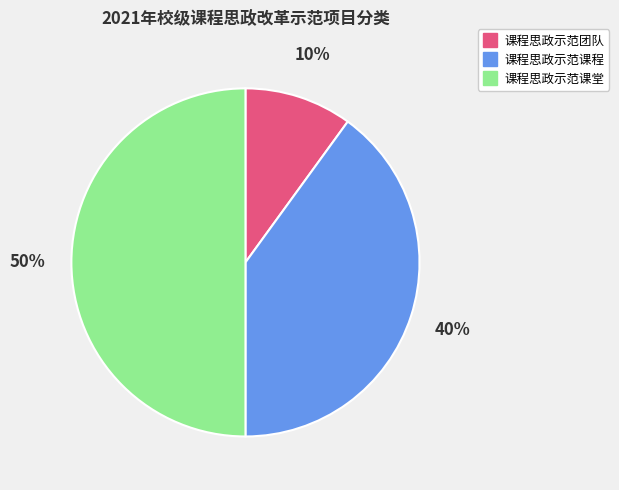

Is it true that 课程思政示范团队 is 10% of the pie?

True